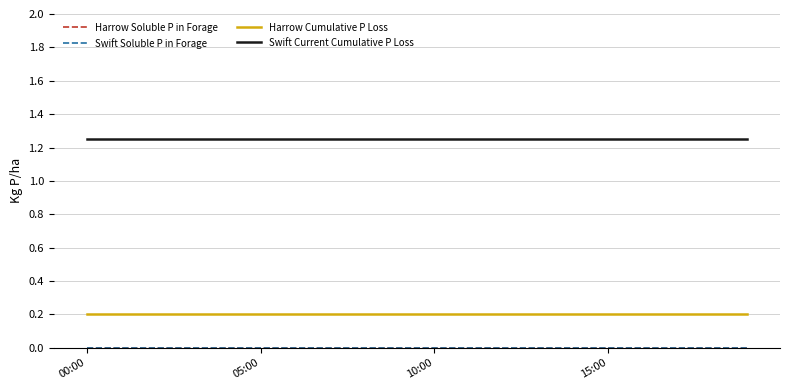

Is this an area chart (filled region under the line)?

No